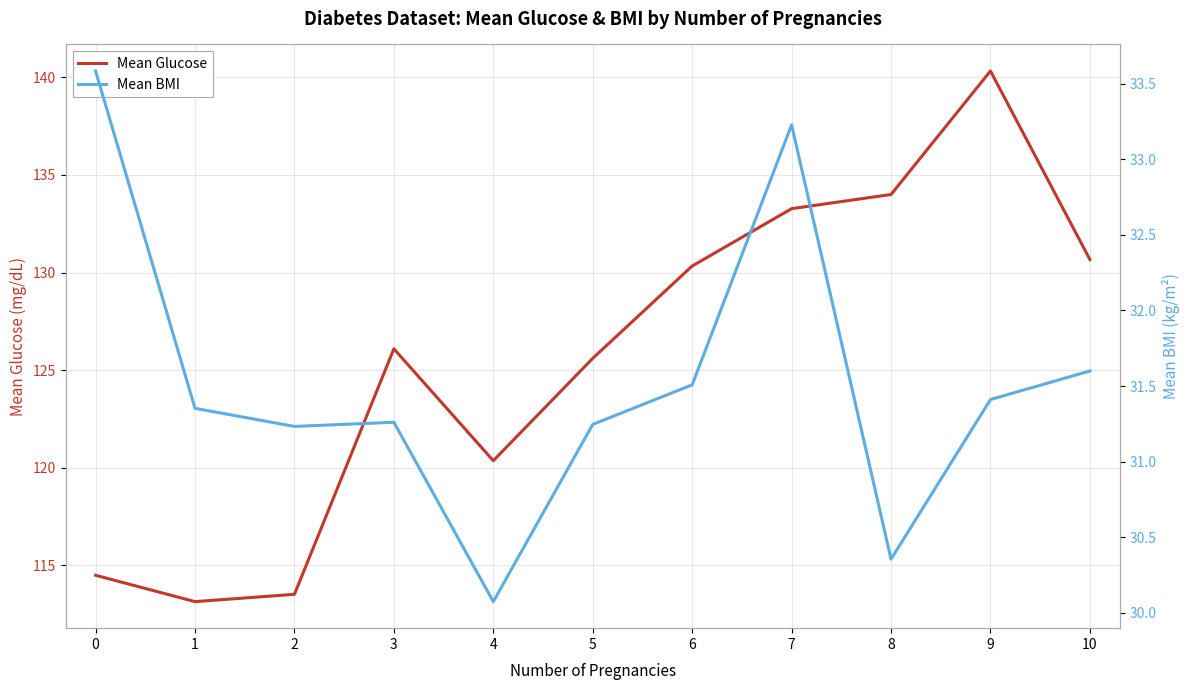

Rank the categories by Mean Glucose value from highest to lowest.

9, 8, 7, 10, 6, 3, 5, 4, 0, 2, 1